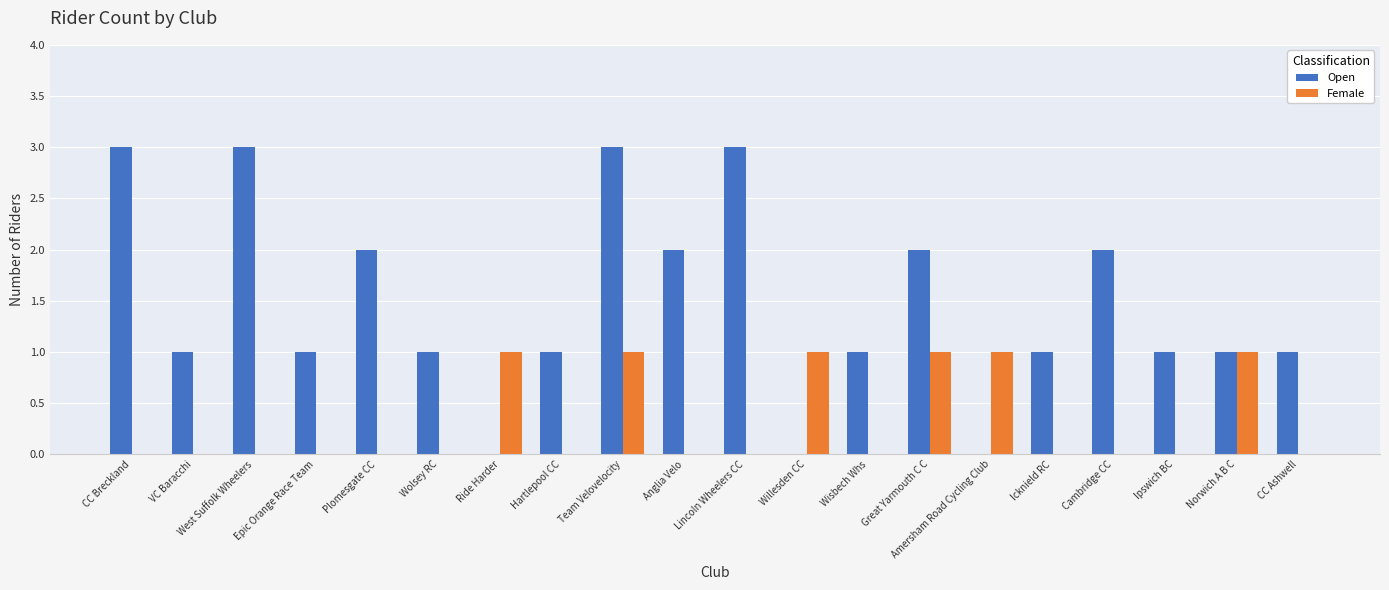

The Open series shows 2 at Norwich A B C. True or false?

False